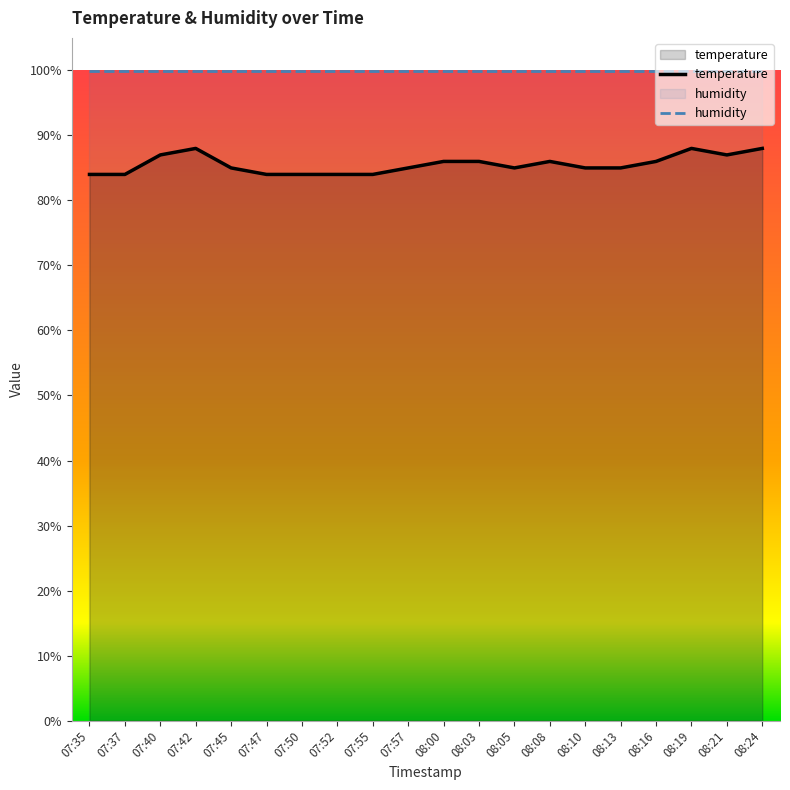

What is the label of the 6th point from the left?

07:47